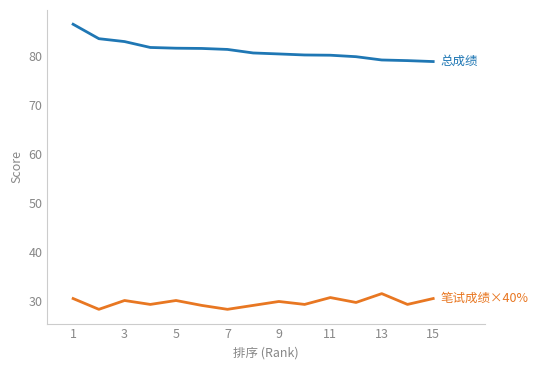

What is the greatest value displayed?

86.5